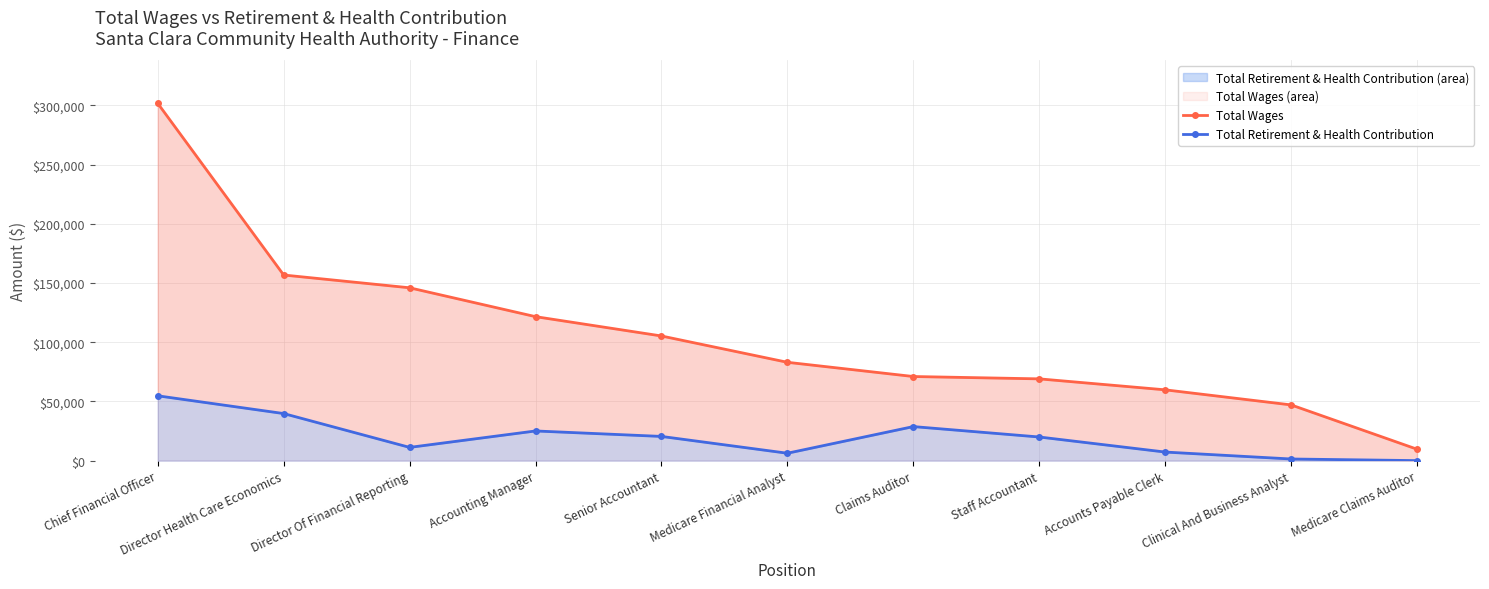

True or false: Total Wages has a value of 83034 at Medicare Financial Analyst.

True